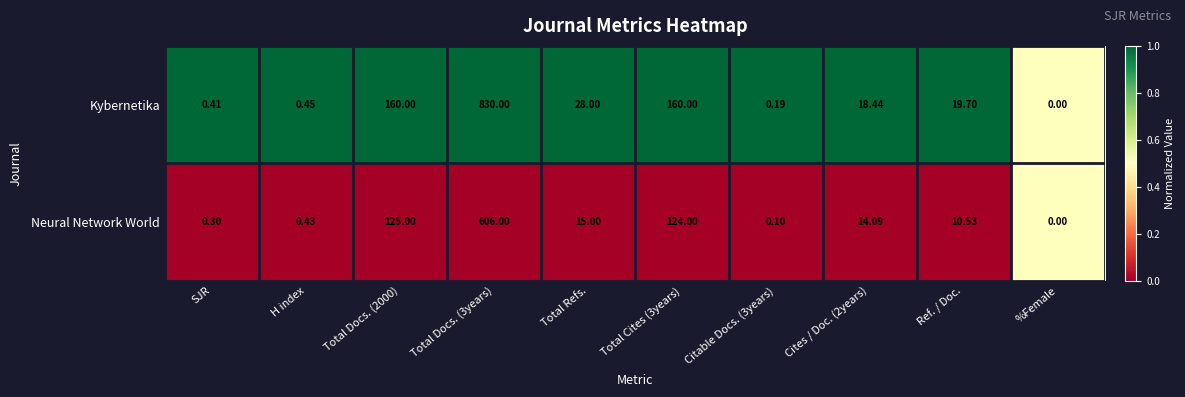

Rank the series by their average value, from highest to lowest.

Kybernetika, Neural Network World